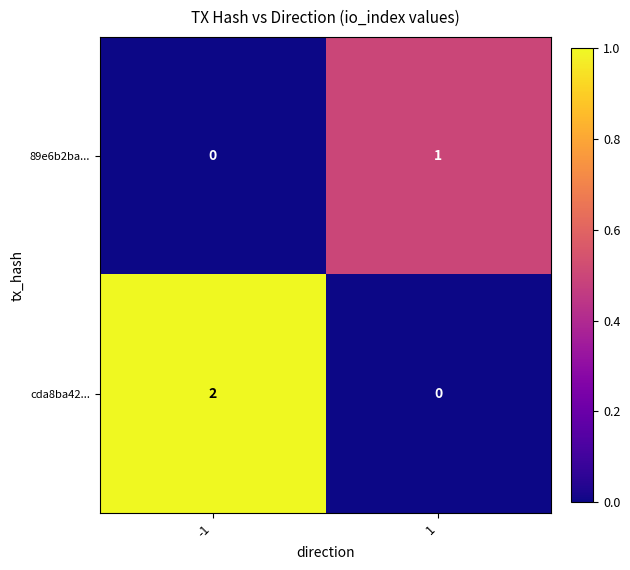

What is the greatest value displayed?

2